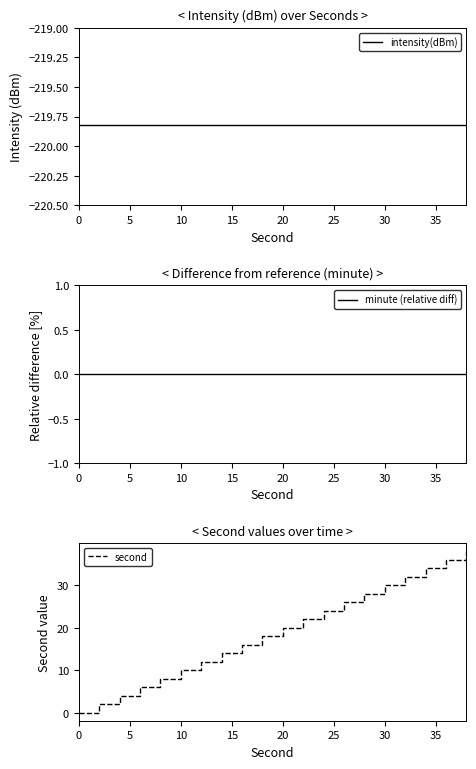

What is the label of the 13th point from the right?

35